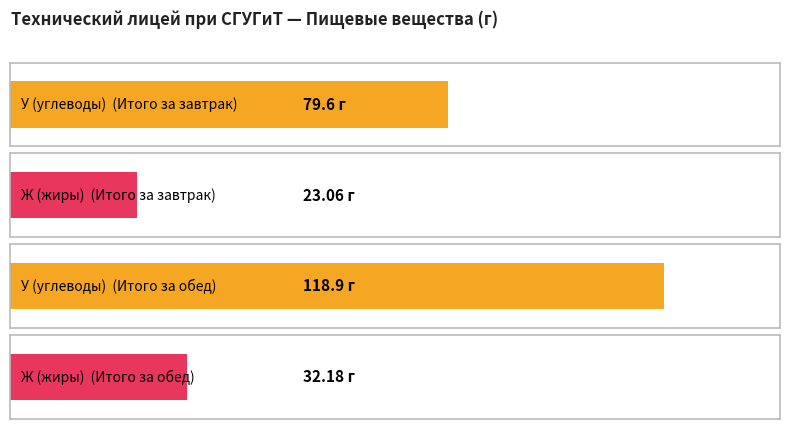

What are all the series names shown in the legend?

У (углеводы), Ж (жиры)